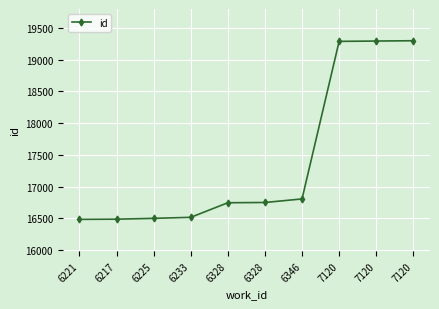

The chart shows a value of 16806 at 6346. True or false?

True